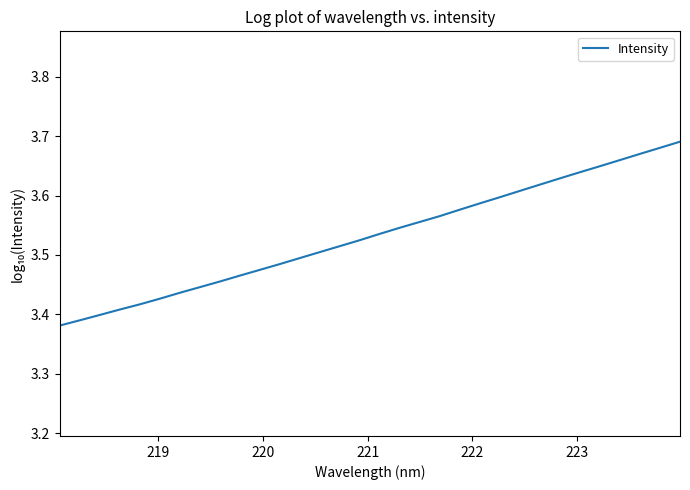

What is the difference between the maximum and minimum values?

0.3